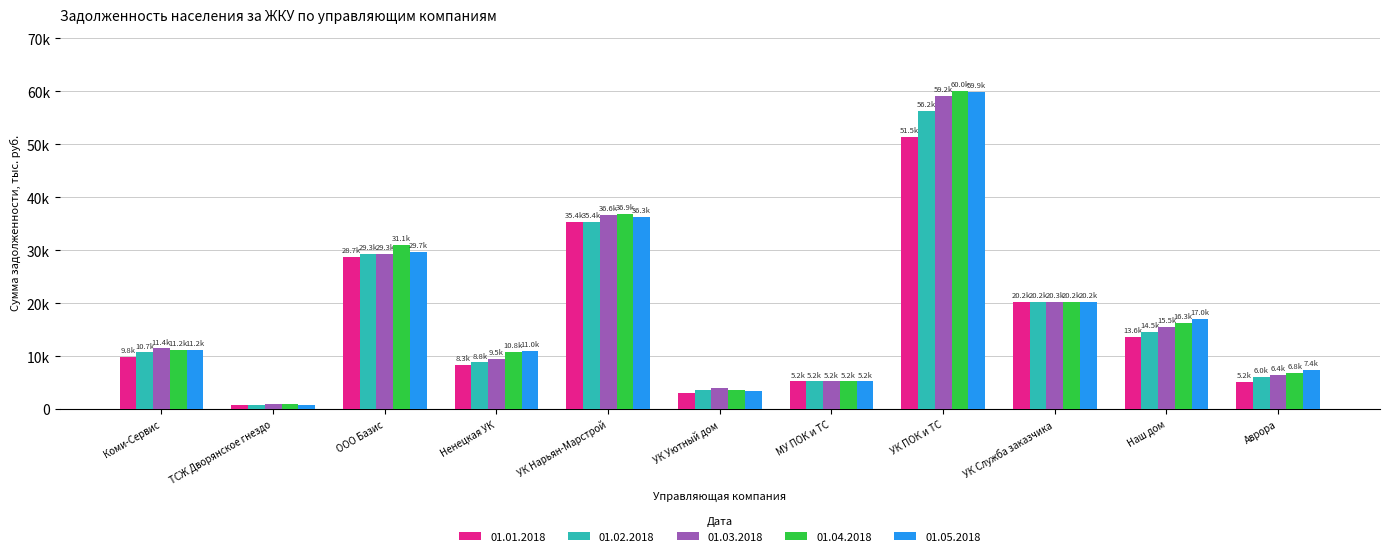

What is the label of the 4th bar from the right?

УК ПОК и ТС